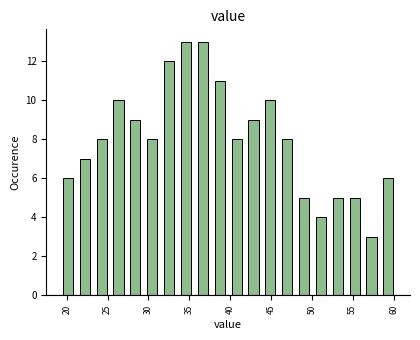

What is the height of the bar covering 54.0 to 56.5 on the x-axis? Neither the bar edges nor the heights are printed on the chart, so give them approximately, as read against the axes.

5